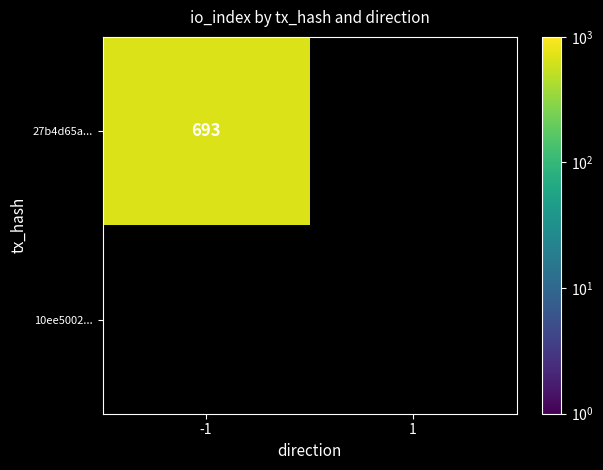

How many distinct data groups are displayed?

2